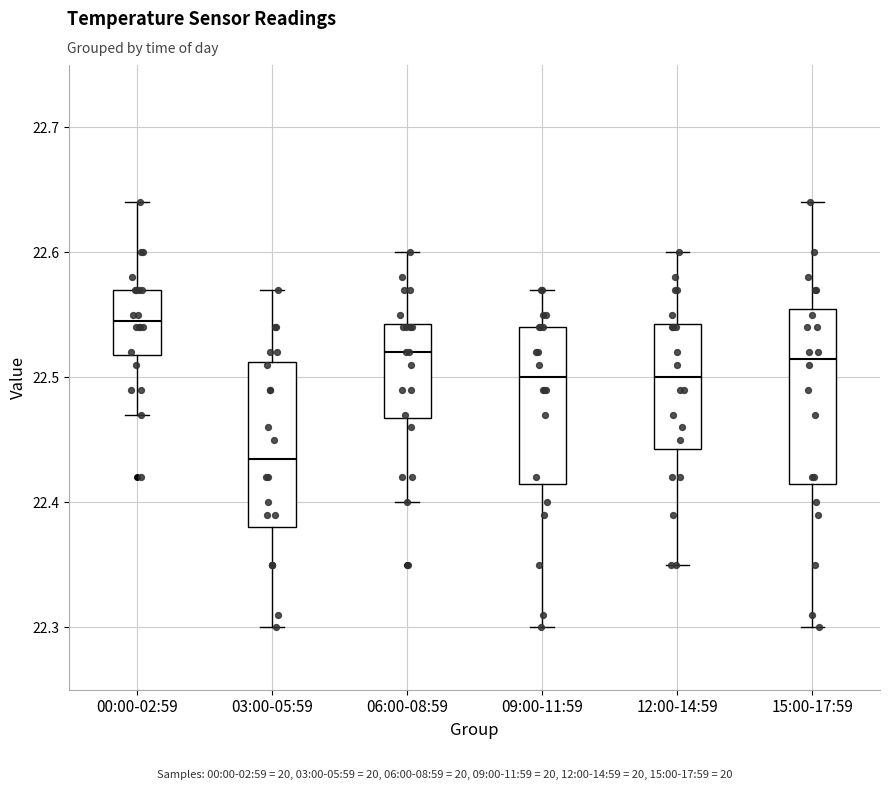

Reading left to right, read every box against the y-axis: the position of its median line, the range the box covers, and the ends of its whiskers. The values are not printed on the chart, so give them approximately, as read against the axis.

00:00-02:59: median 22.55, box 22.52 to 22.57, whiskers 22.47 to 22.64
03:00-05:59: median 22.44, box 22.38 to 22.51, whiskers 22.30 to 22.57
06:00-08:59: median 22.52, box 22.47 to 22.54, whiskers 22.40 to 22.60
09:00-11:59: median 22.50, box 22.42 to 22.54, whiskers 22.30 to 22.57
12:00-14:59: median 22.50, box 22.44 to 22.54, whiskers 22.35 to 22.60
15:00-17:59: median 22.52, box 22.42 to 22.56, whiskers 22.30 to 22.64